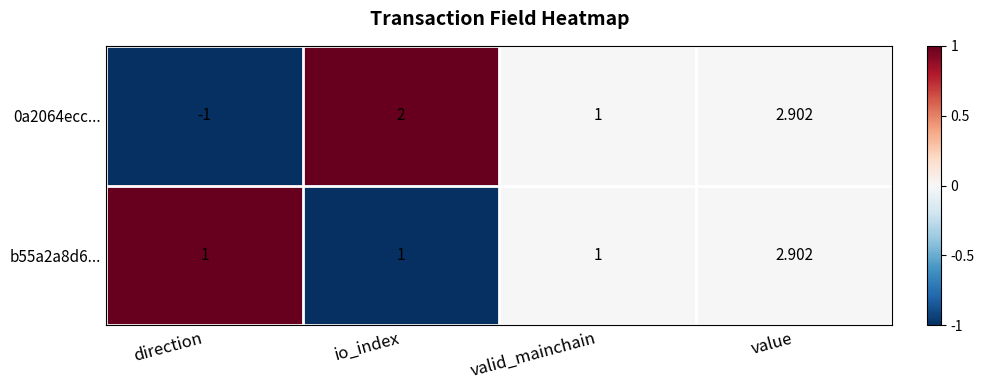

How many data points in b55a2a8d6... are above 1?

1